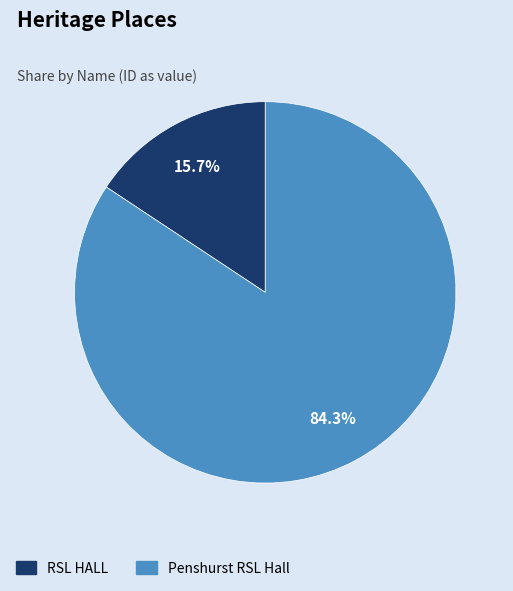

Which slice is the largest?

Penshurst RSL Hall